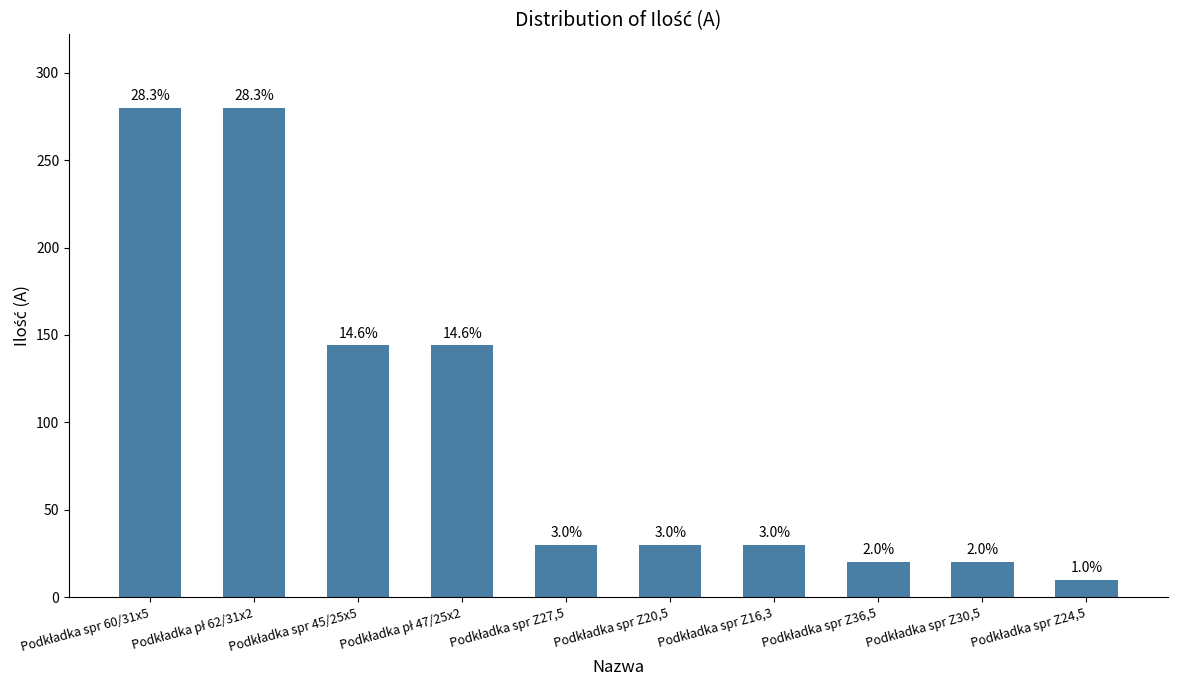

Reading left to right, extract all data points from this chart.

Podkładka spr 60/31x5=280	Podkładka pł 62/31x2=280	Podkładka spr 45/25x5=144	Podkładka pł 47/25x2=144	Podkładka spr Z27,5=30	Podkładka spr Z20,5=30	Podkładka spr Z16,3=30	Podkładka spr Z36,5=20	Podkładka spr Z30,5=20	Podkładka spr Z24,5=10